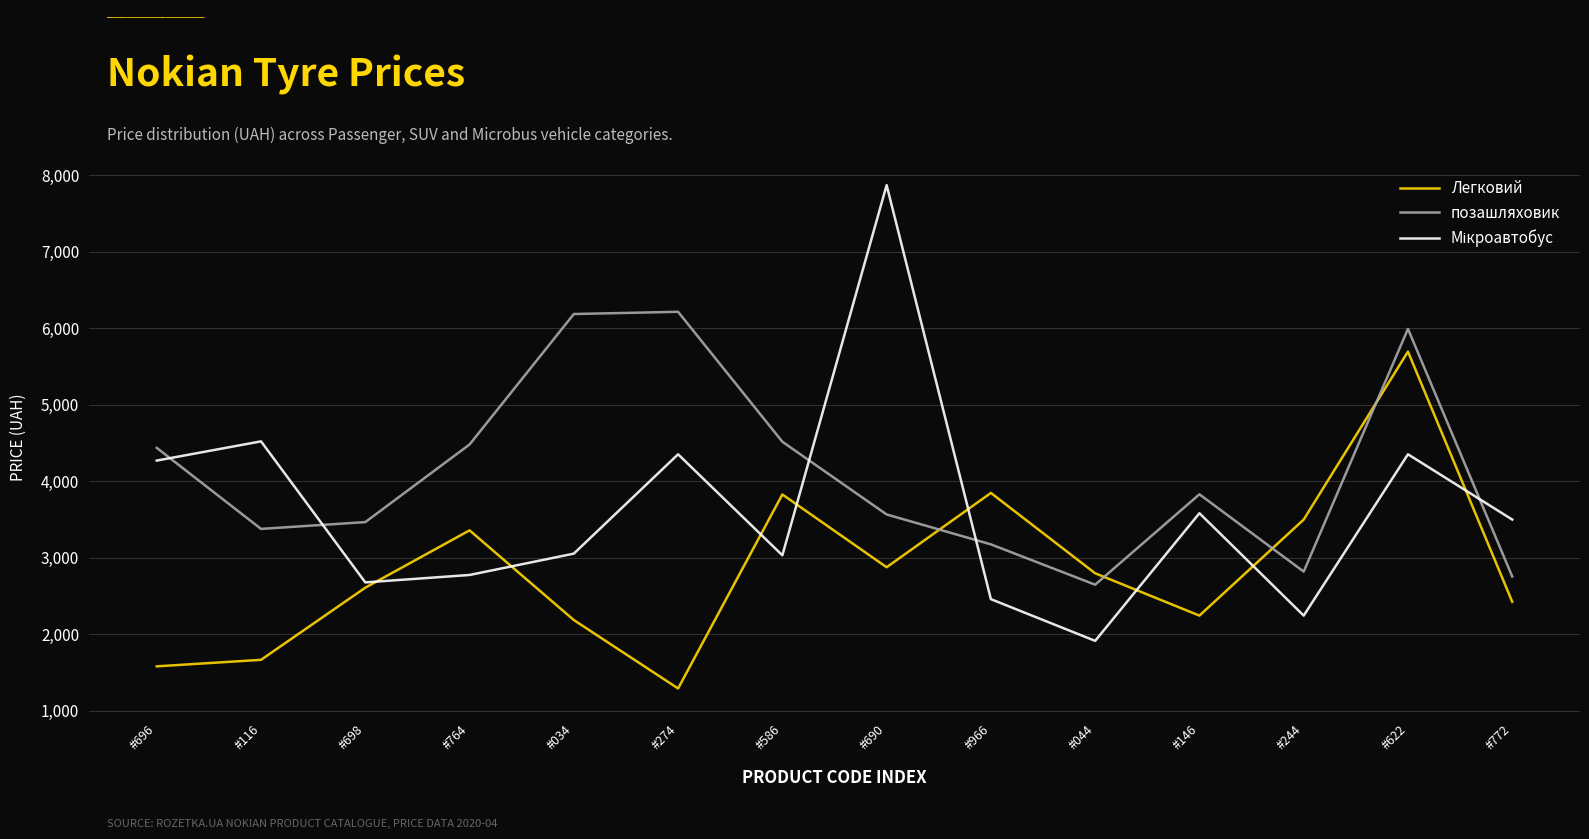

How many categories are shown in the chart?

14